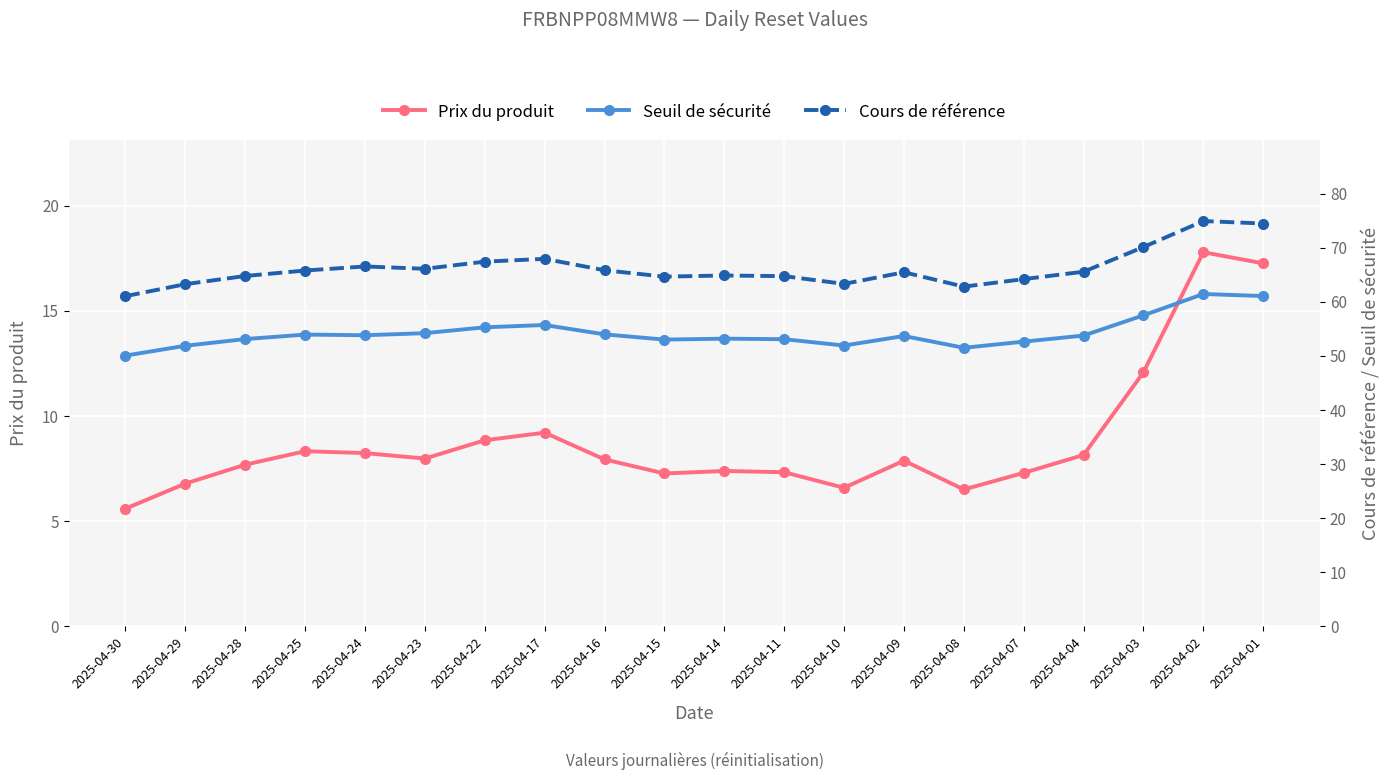

Reading left to right, list all the values displayed in this chart.

Prix du produit: 5.6	6.8	7.7	8.3	8.2	8.0	8.8	9.2	7.9	7.3	7.4	7.3	6.6	7.9	6.5	7.3	8.2	12.1	17.8	17.3
Seuil de sécurité: 50.1	51.9	53.1	54.0	53.8	54.2	55.3	55.7	54.0	53.0	53.2	53.1	51.9	53.7	51.5	52.7	53.8	57.5	61.5	61.1
Cours de référence: 61.1	63.3	64.8	65.8	66.5	66.1	67.4	68.0	65.8	64.7	64.9	64.8	63.3	65.5	62.8	64.2	65.6	70.1	75.0	74.5